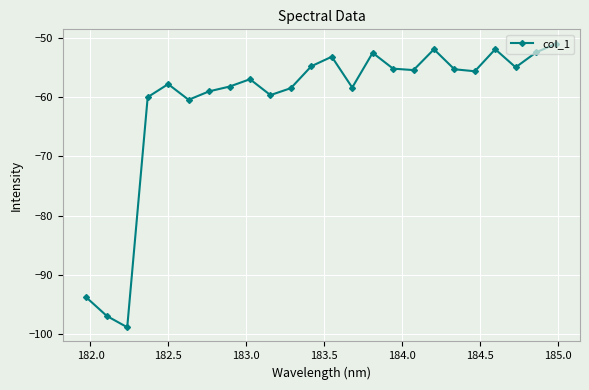

What is the average value?

-61.0